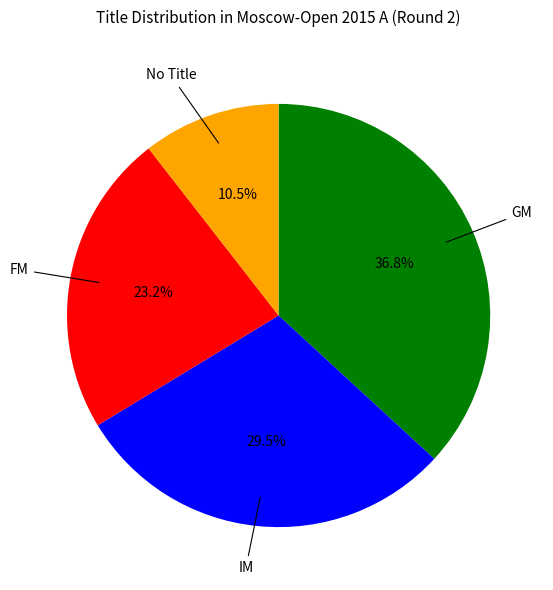

Which has a higher value, GM or No Title?

GM